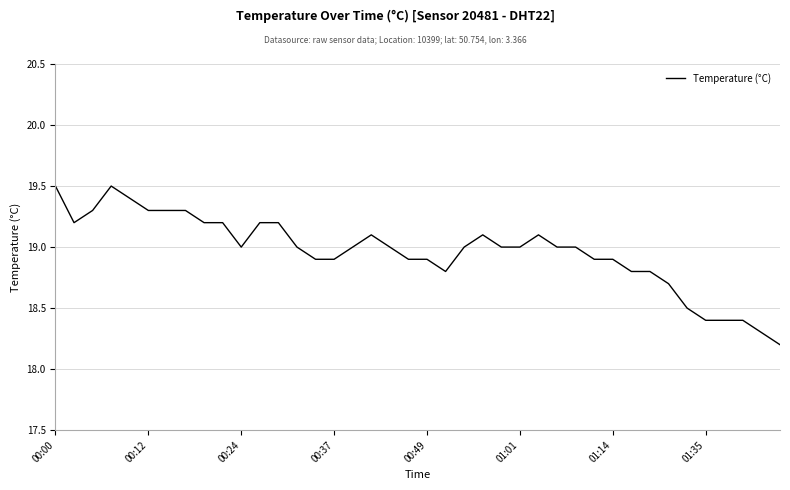

What is the difference between the maximum and minimum values?

1.3